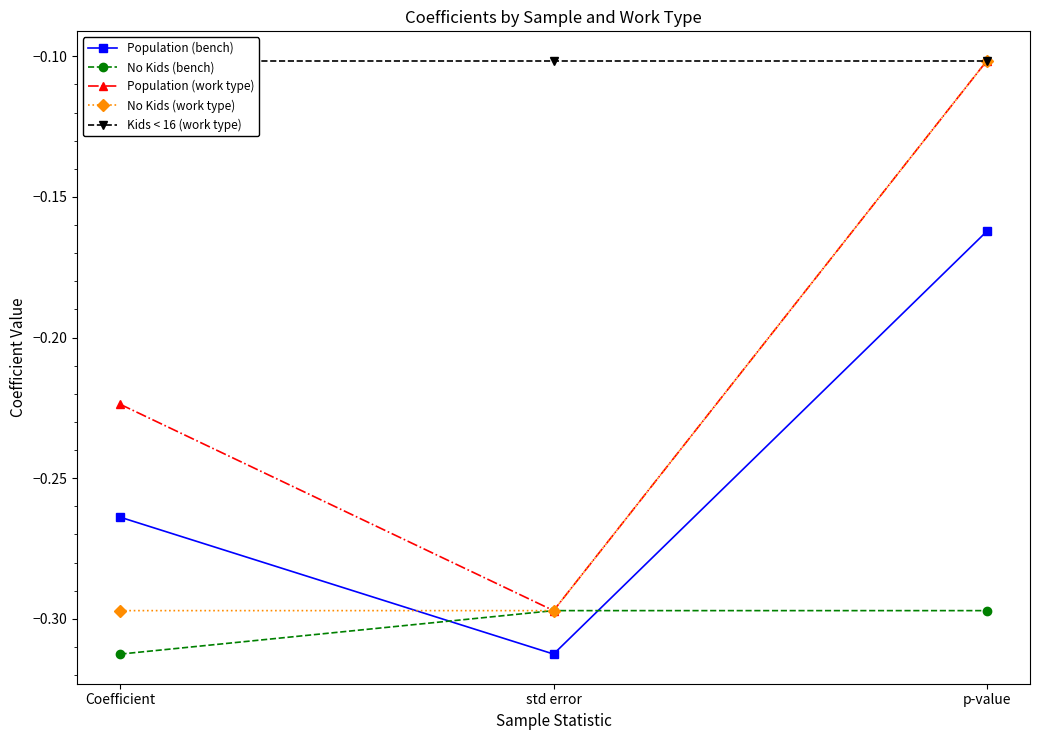

Rank the series at std error from lowest to highest value.

Population (bench), No Kids (bench), Population (work type), No Kids (work type), Kids < 16 (work type)